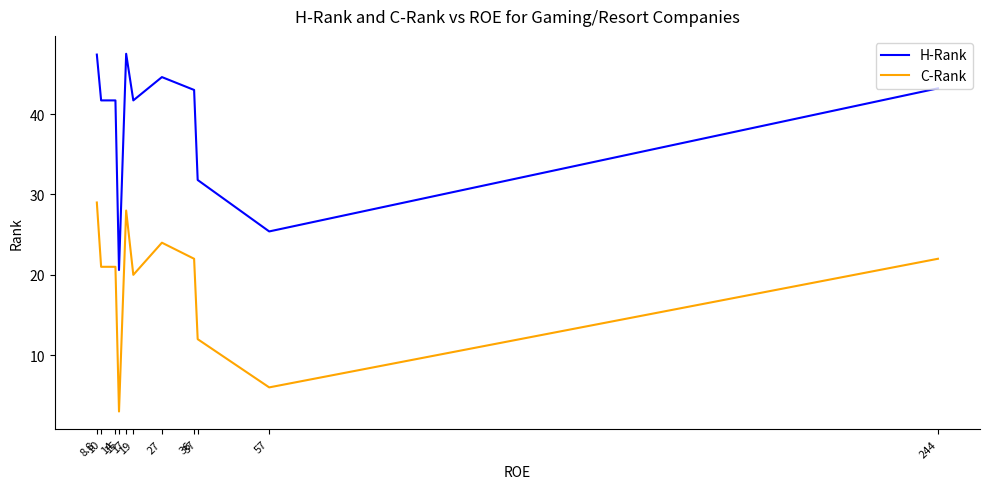

What is the highest value of the C-Rank series?

29.0